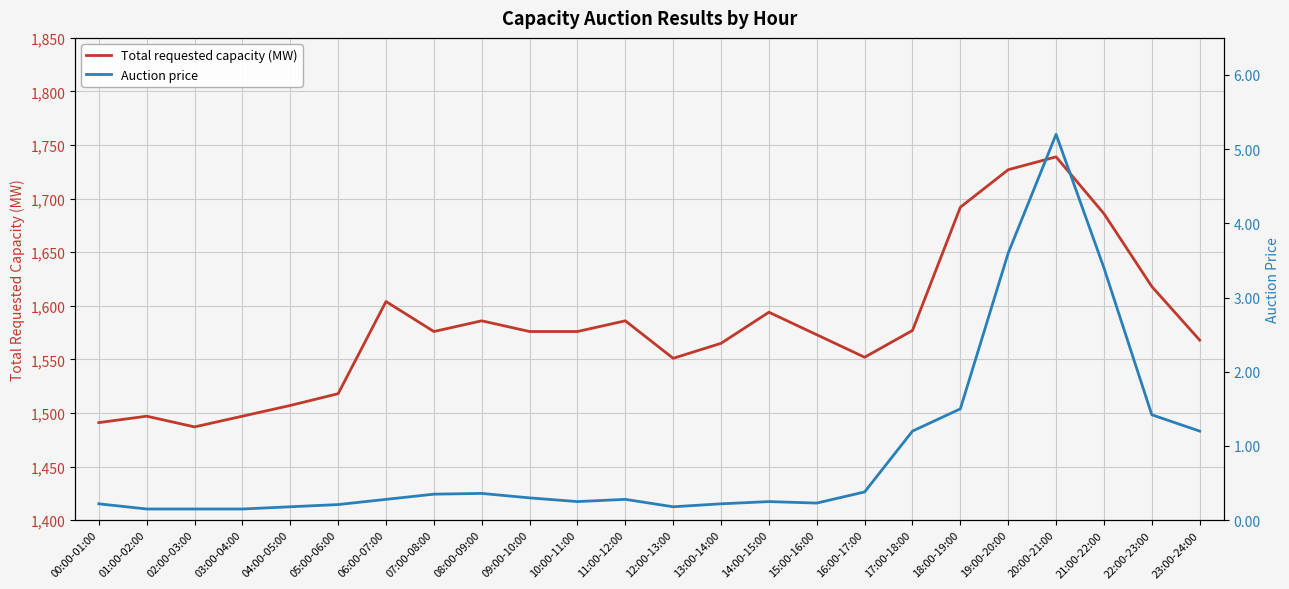

What is the label of the 12th point from the right?

12:00-13:00